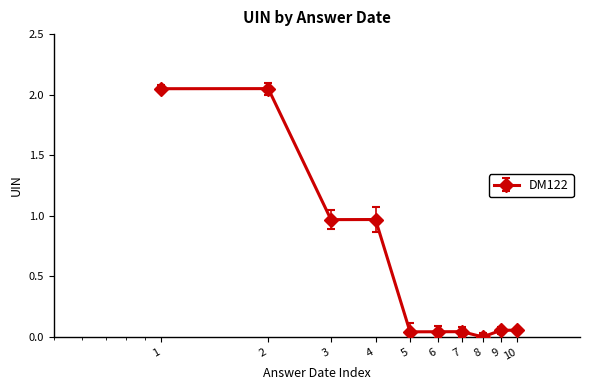

True or false: the data has more than 0 interior local peaks.

True